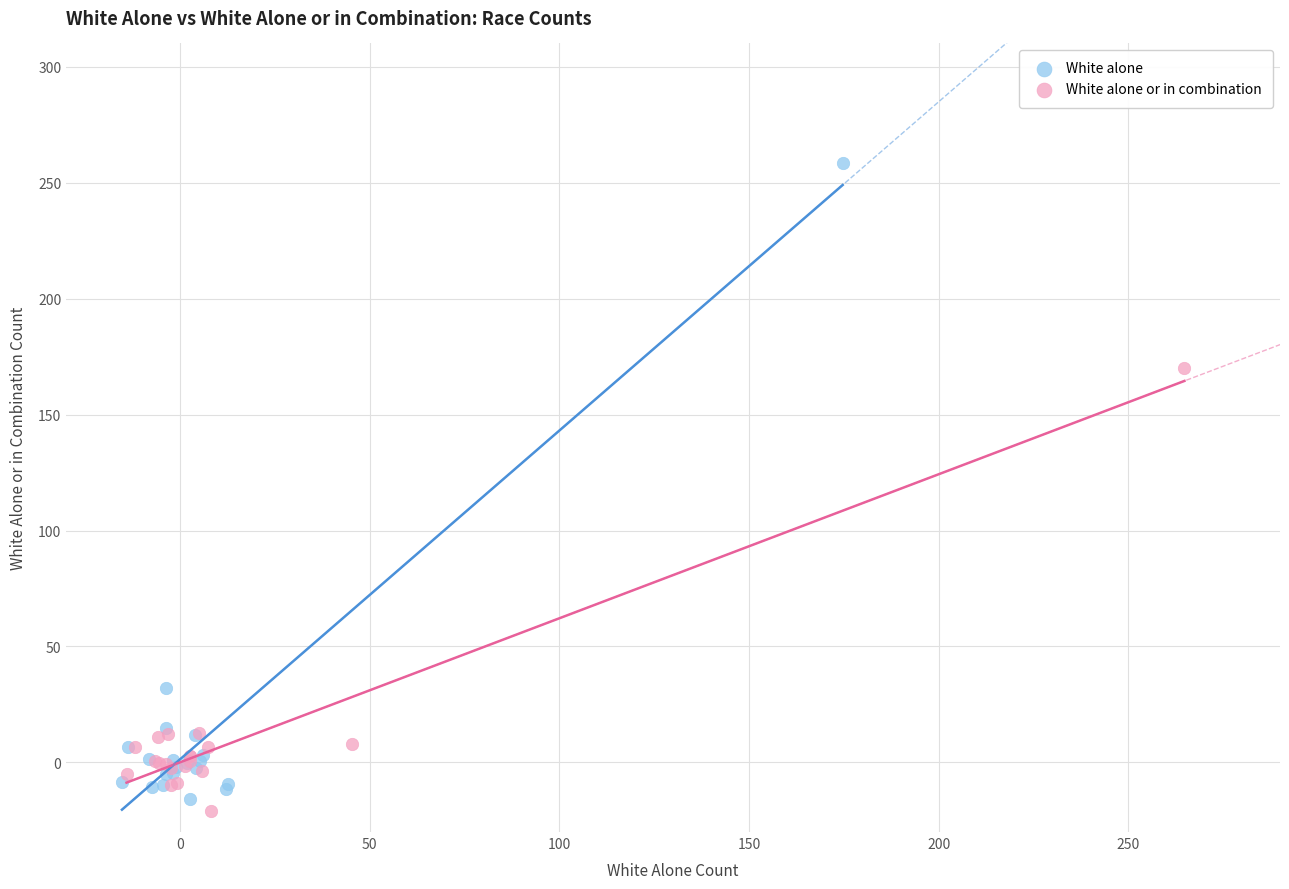

Which series contains the highest Y value?

White alone